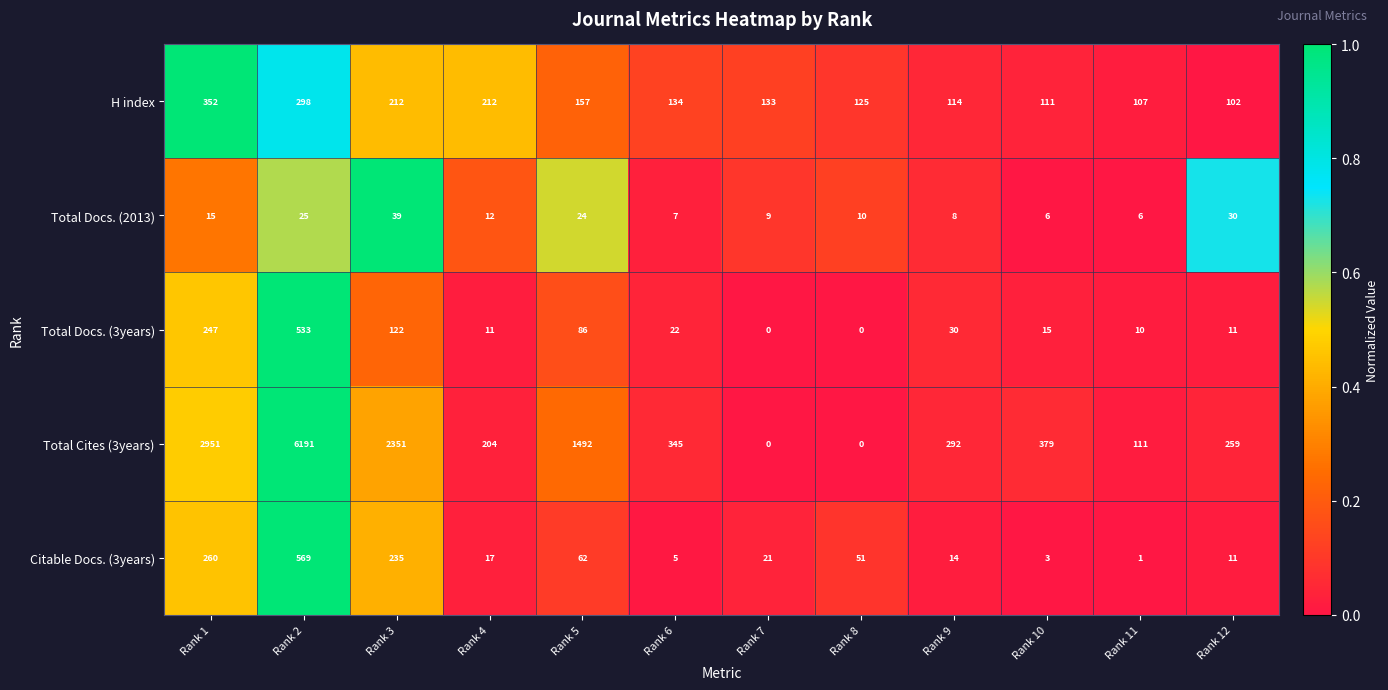

Is it true that Total Docs. (3years) equals 122 at Rank 3?

True